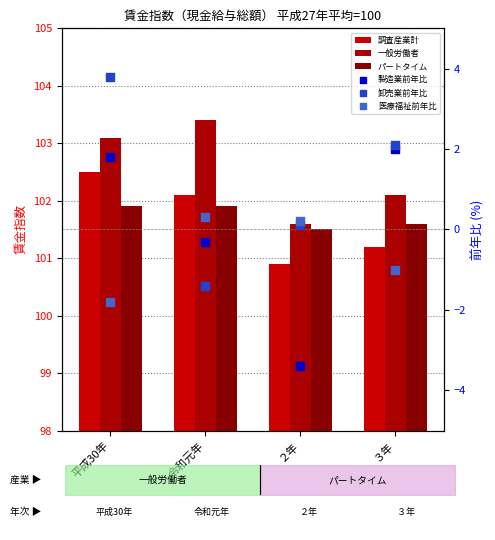

Which series has the largest total across all categories?

一般労働者